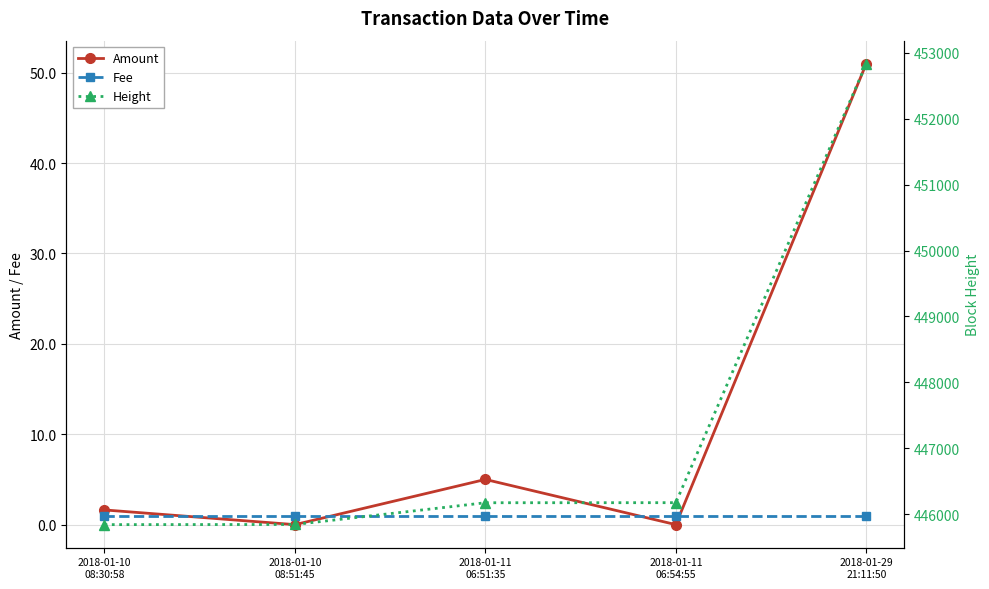

Reading left to right, transcribe all the data shown in this chart.

Amount: 2018-01-10
08:30:58=1.6	2018-01-10
08:51:45=0.0	2018-01-11
06:51:35=5.0	2018-01-11
06:54:55=0.0	2018-01-29
21:11:50=51.0
Fee: 2018-01-10
08:30:58=1.0	2018-01-10
08:51:45=1.0	2018-01-11
06:51:35=1.0	2018-01-11
06:54:55=1.0	2018-01-29
21:11:50=1.0
Height: 2018-01-10
08:30:58=445843.0	2018-01-10
08:51:45=445845.0	2018-01-11
06:51:35=446175.0	2018-01-11
06:54:55=446176.0	2018-01-29
21:11:50=452833.0